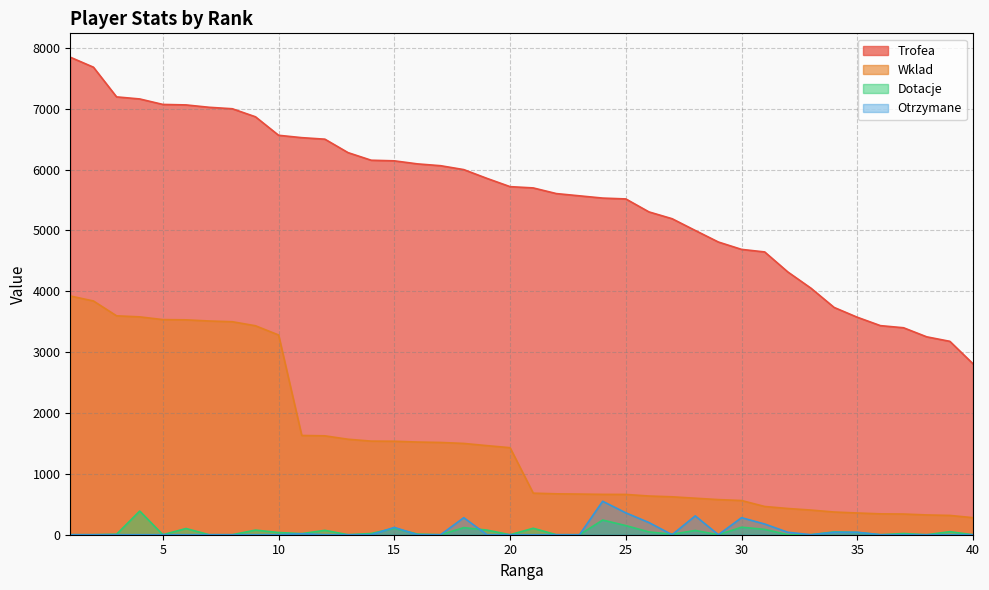

Where is the first local maximum for Dotacje?

4